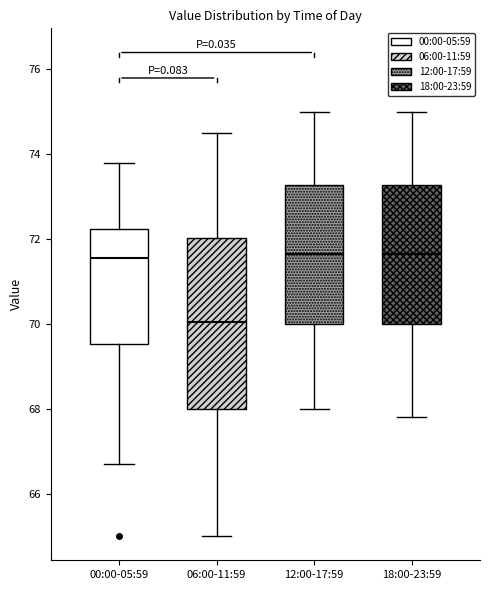

Where does the upper whisker of the box for 18:00-23:59 end on the y-axis? The values are not printed on the chart, so give them approximately, as read against the axis.

75.0